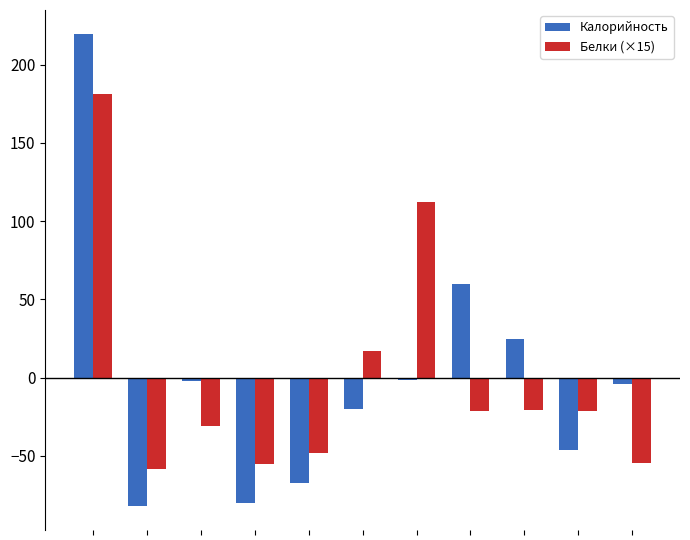

Which series has the largest range (max minus min)?

Калорийность